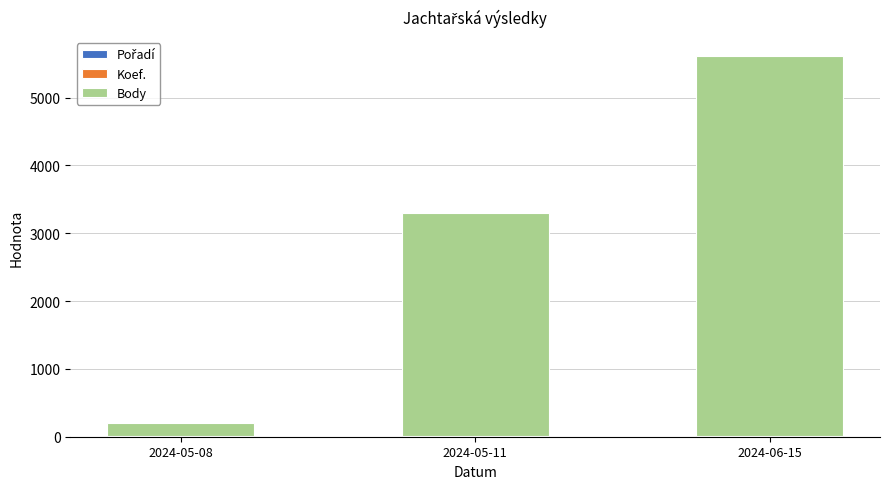

At which category is the sum across all series the highest?

2024-06-15